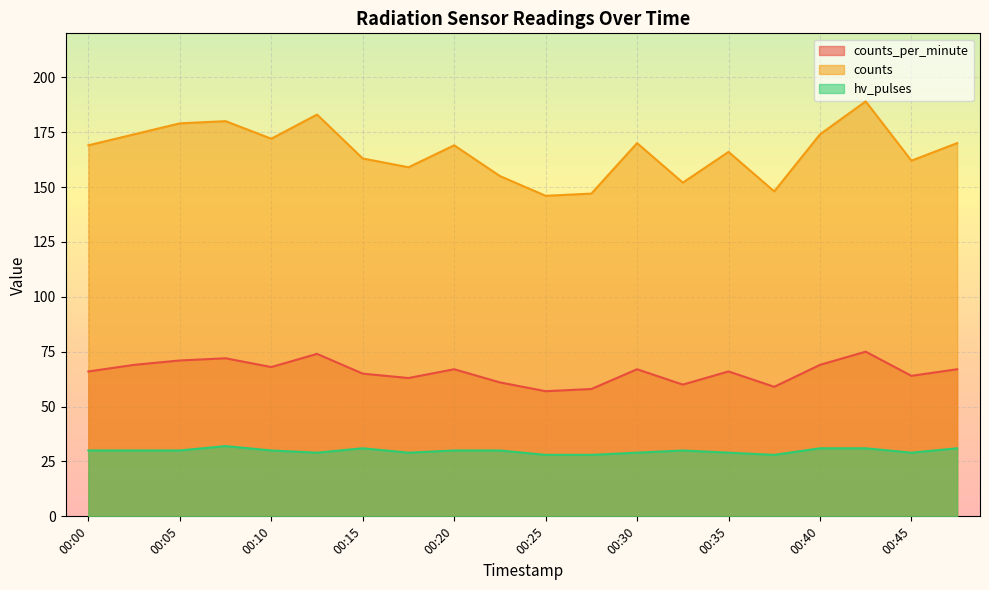

How many interior local peaks does the hv_pulses series have?

3